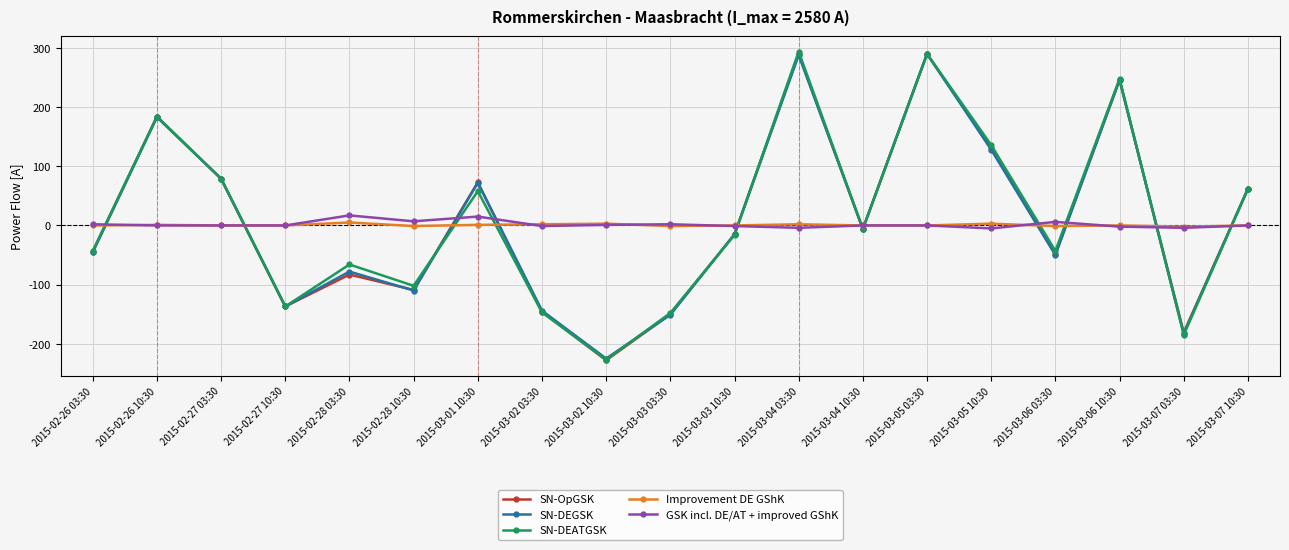

What is the difference between the highest and lowest values at 2015-03-05 03:30?

290